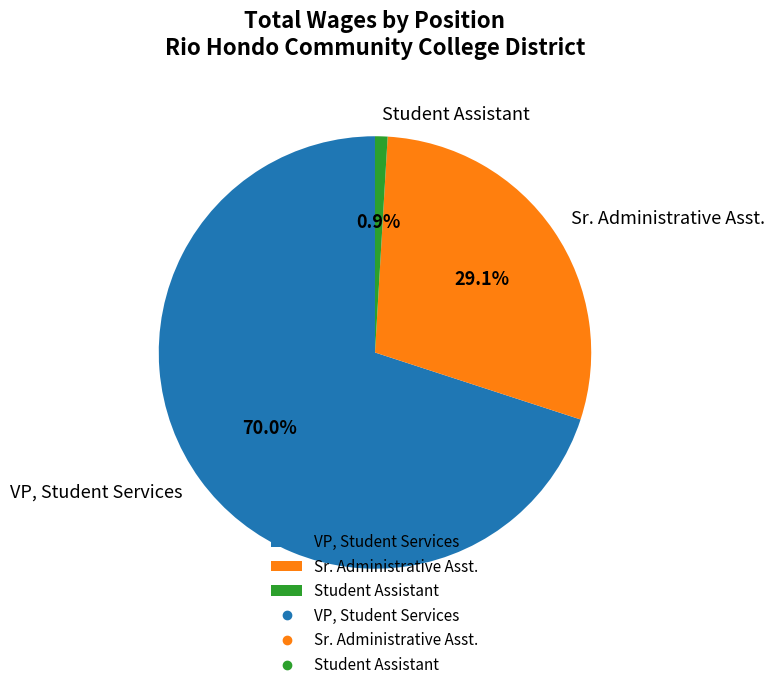

Which has a higher value, Student Assistant or VP, Student Services?

VP, Student Services